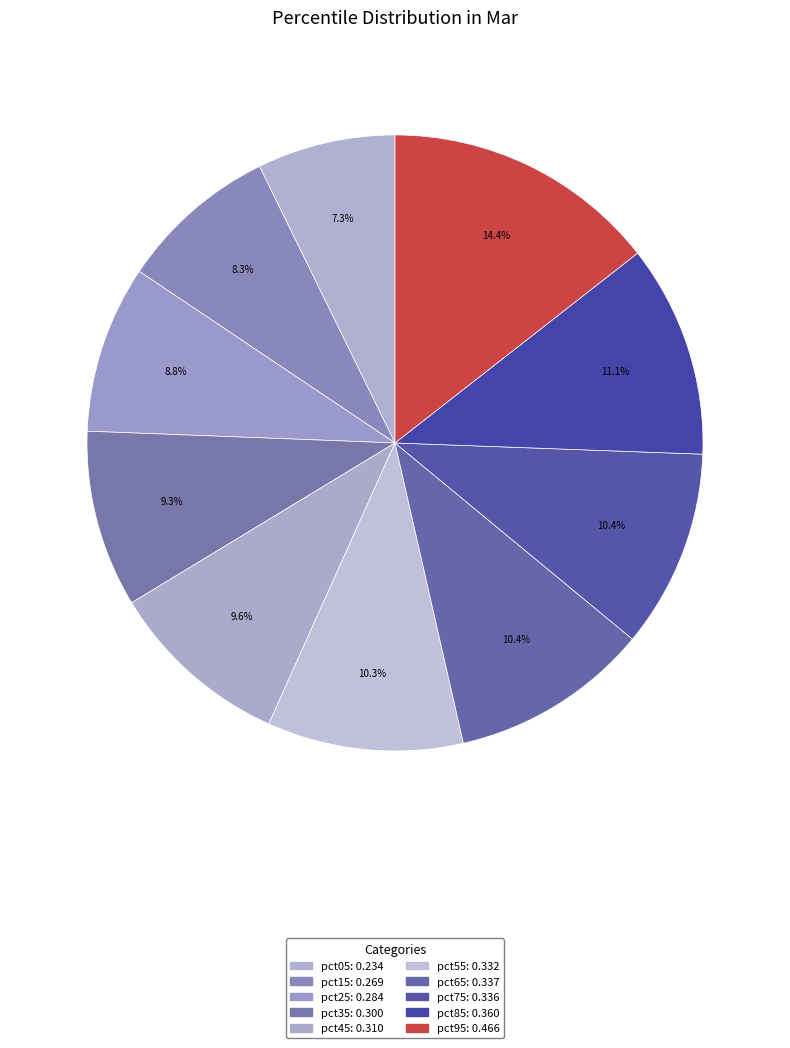

To the nearest percent, what is the difference between the pct35 and pct15 slice percentages?

1%